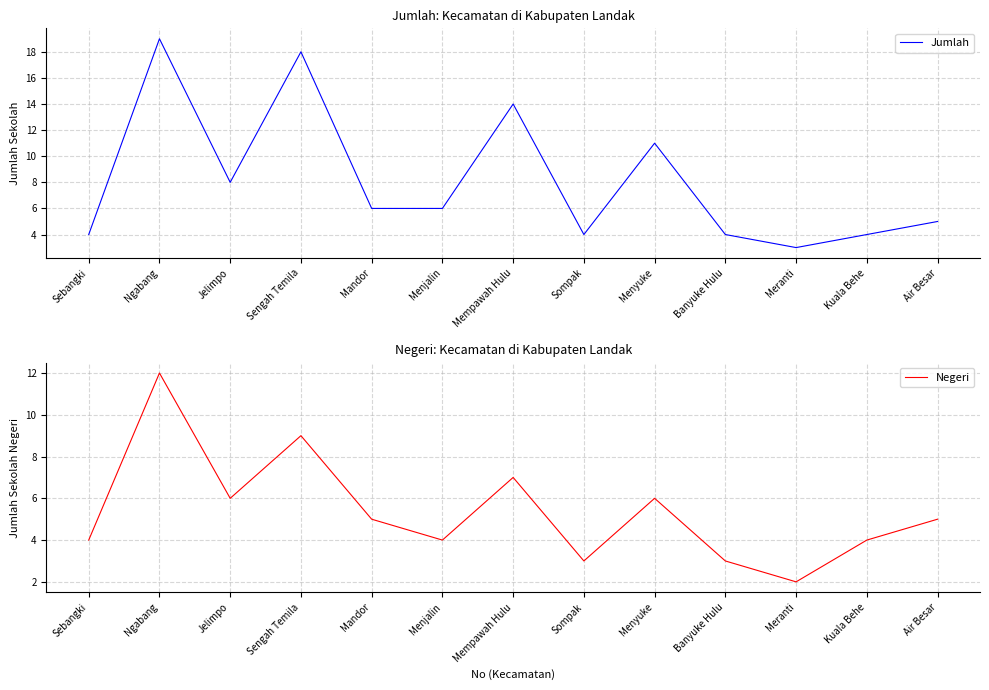

Reading left to right, transcribe all the data shown in this chart.

Jumlah: Sebangki=4	Ngabang=19	Jelimpo=8	Sengah Temila=18	Mandor=6	Menjalin=6	Mempawah Hulu=14	Sompak=4	Menyuke=11	Banyuke Hulu=4	Meranti=3	Kuala Behe=4	Air Besar=5
Negeri: Sebangki=4	Ngabang=12	Jelimpo=6	Sengah Temila=9	Mandor=5	Menjalin=4	Mempawah Hulu=7	Sompak=3	Menyuke=6	Banyuke Hulu=3	Meranti=2	Kuala Behe=4	Air Besar=5